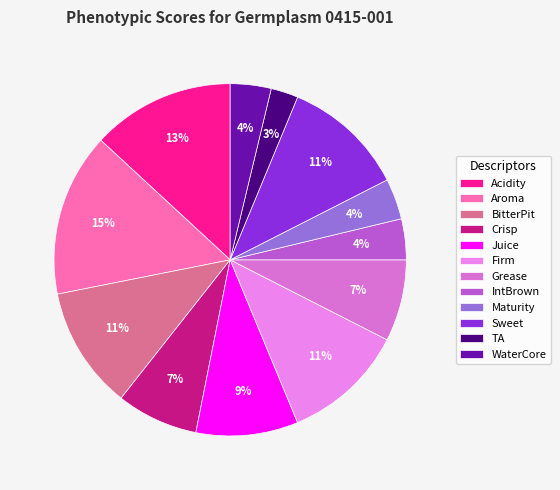

True or false: Sweet accounts for 11% of the total.

True